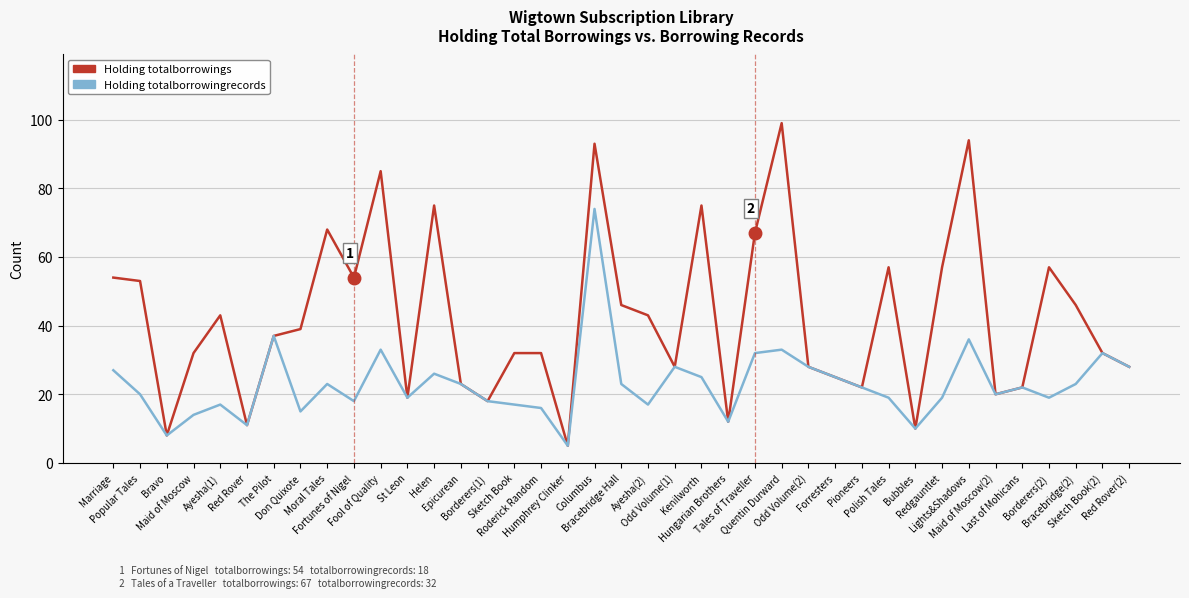

Rank the series by their maximum value, from lowest to highest.

Holding totalborrowingrecords, Holding totalborrowings